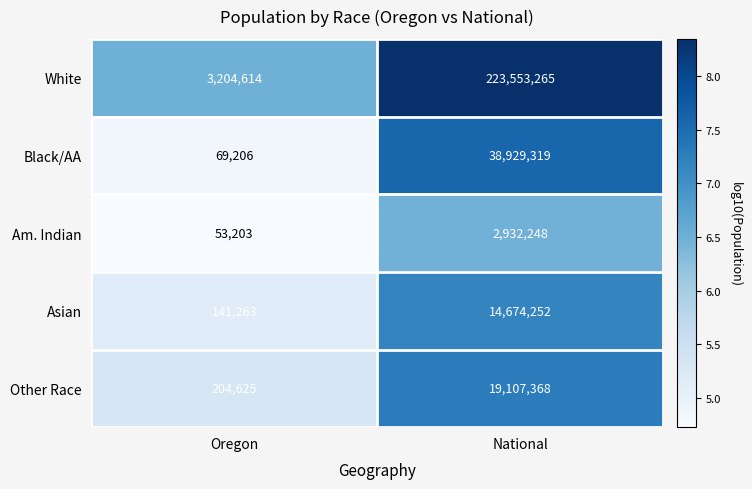

What is the average value of the Am. Indian series?

1492726